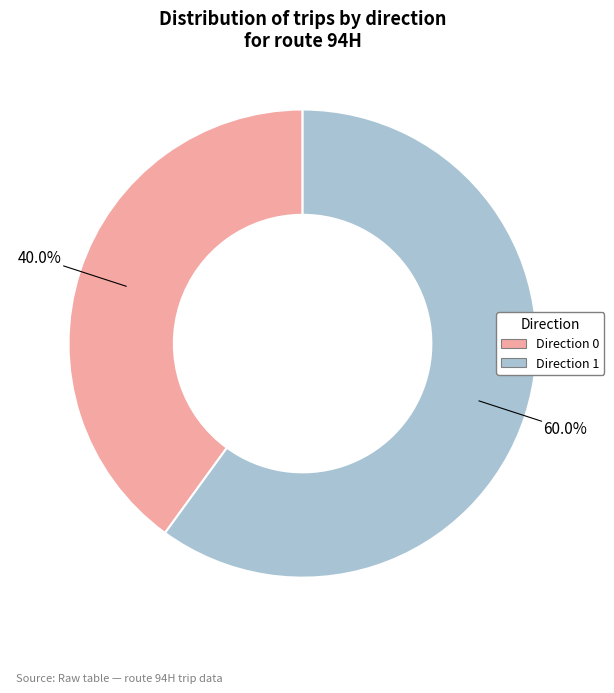

To the nearest percent, what is the combined percentage of Direction 1 and Direction 0?

100%